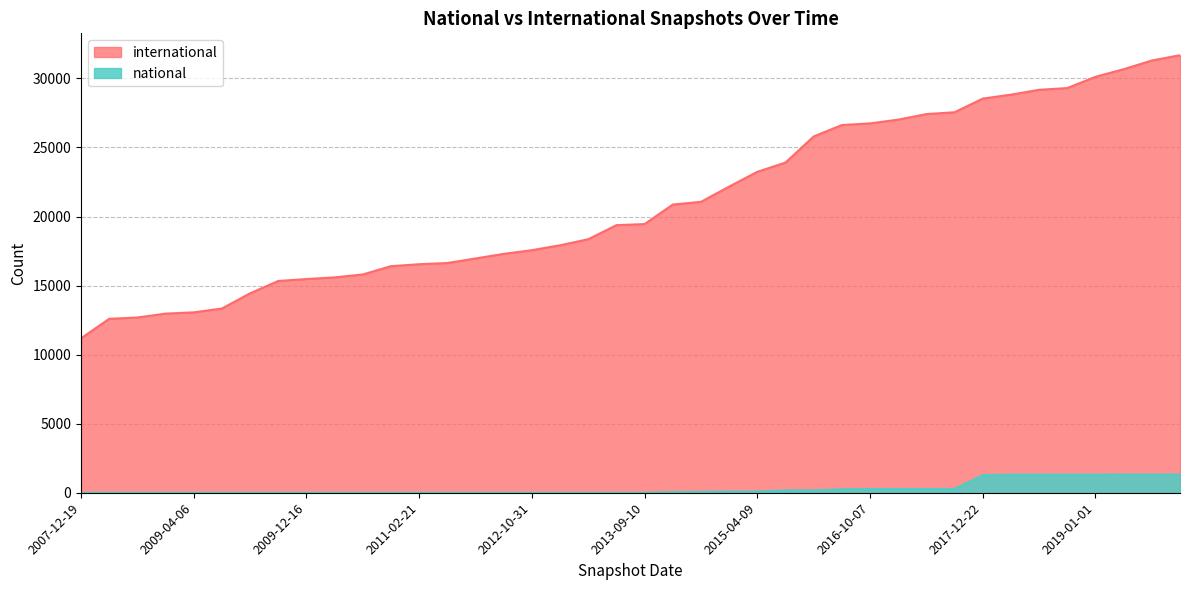

Between 2013-12-20 and 2012-12-11, which is larger?

2013-12-20